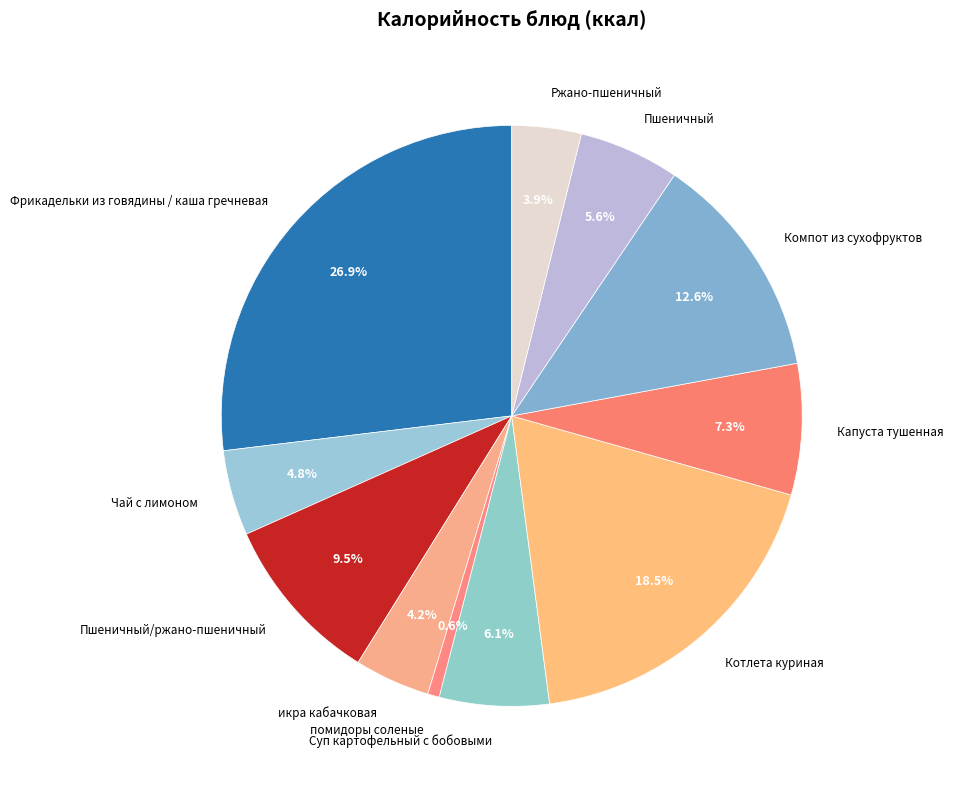

Count the number of slices in the pie.

11